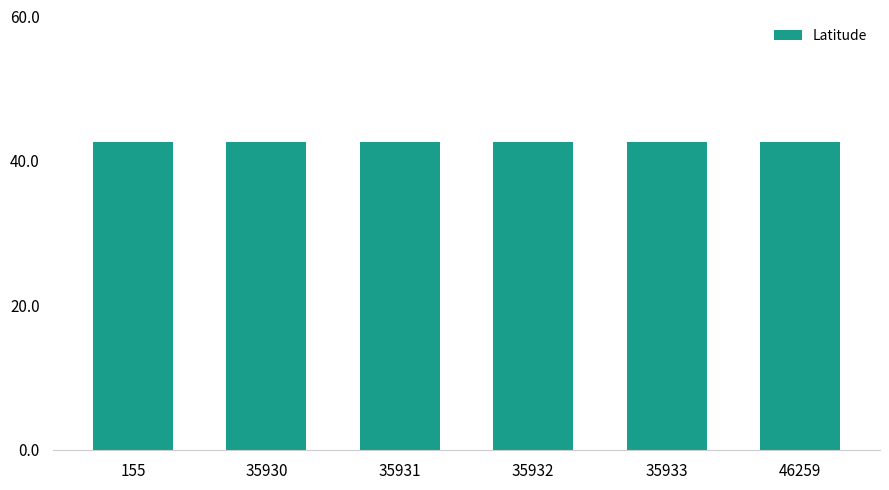

How many values are between 42 and 43?

6